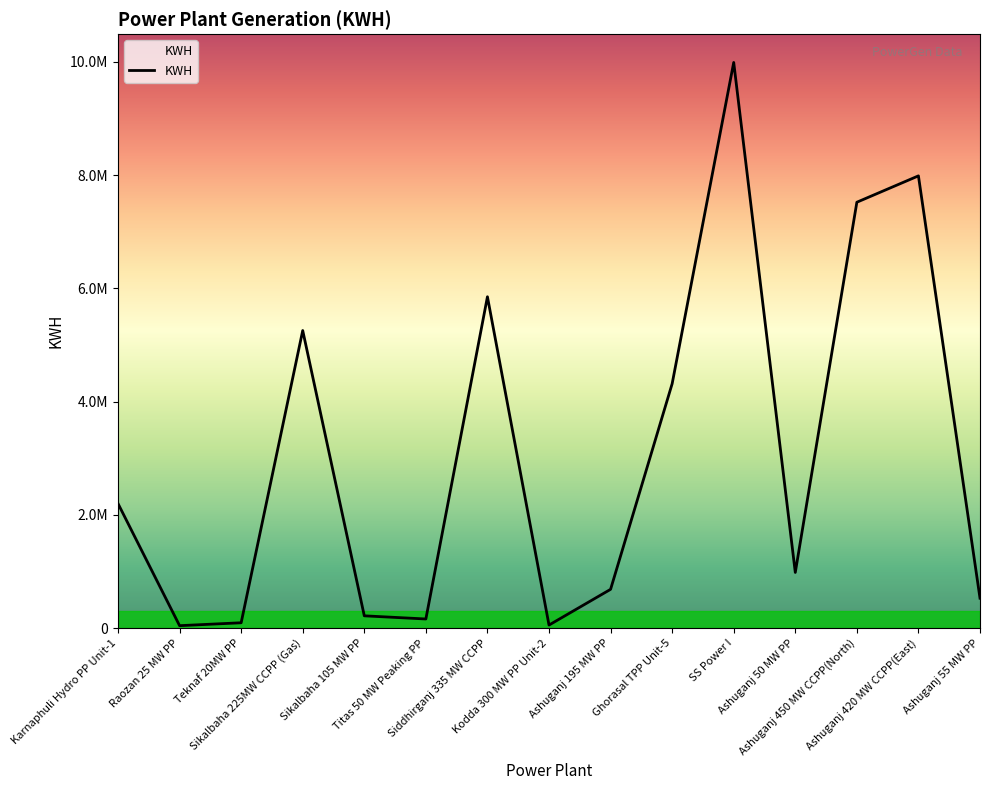

List the labels in order of value, smallest first.

Raozan 25 MW PP, Kodda 300 MW PP Unit-2, Teknaf 20MW PP, Titas 50 MW Peaking PP, Sikalbaha 105 MW PP, Ashuganj 55 MW PP, Ashuganj 195 MW PP, Ashuganj 50 MW PP, Karnaphuli Hydro PP Unit-1, Ghorasal TPP Unit-5, Sikalbaha 225MW CCPP (Gas), Siddhirganj 335 MW CCPP, Ashuganj 450 MW CCPP(North), Ashuganj 420 MW CCPP(East), SS Power I